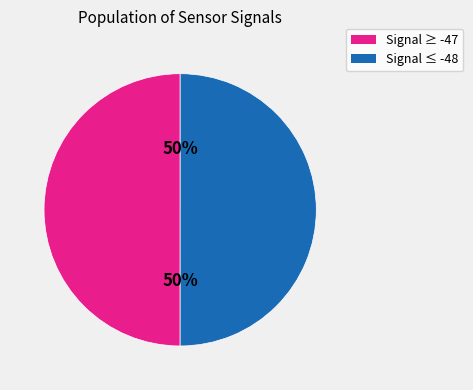

To the nearest percent, what is the average slice percentage?

50%